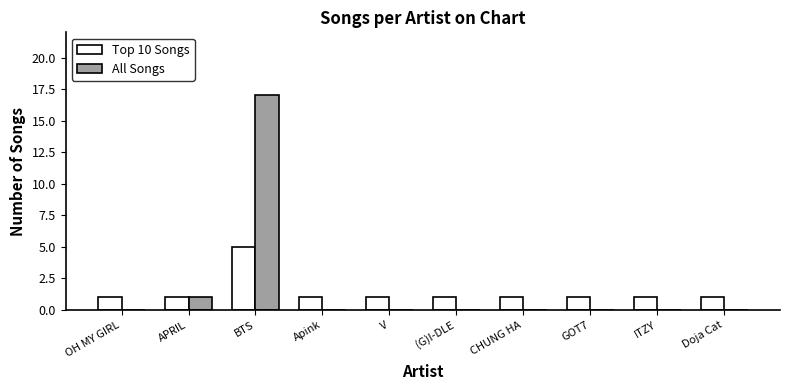

What is the approximate value of All Songs at BTS?

17